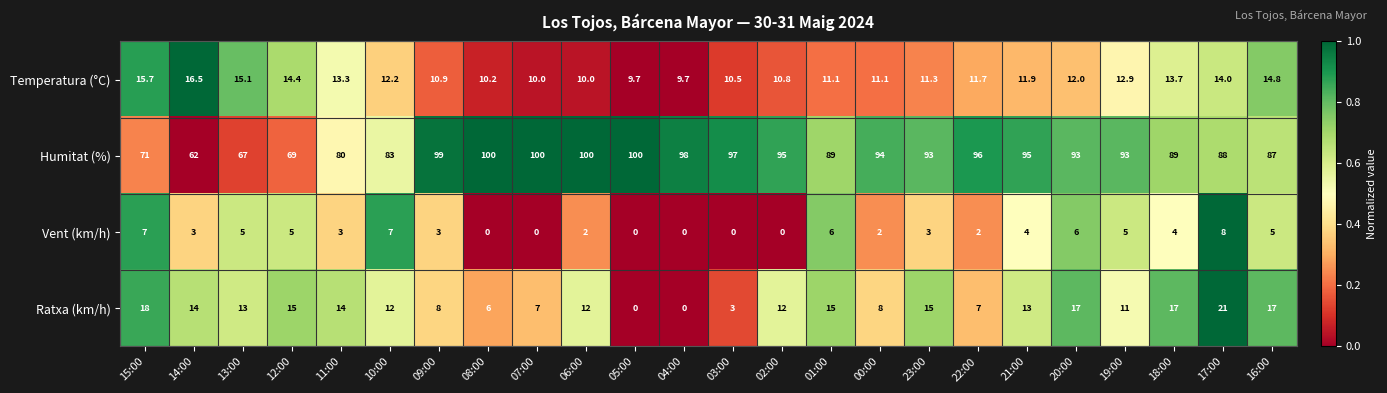

Rank the series at 02:00 from lowest to highest value.

Vent (km/h), Temperatura (°C), Ratxa (km/h), Humitat (%)